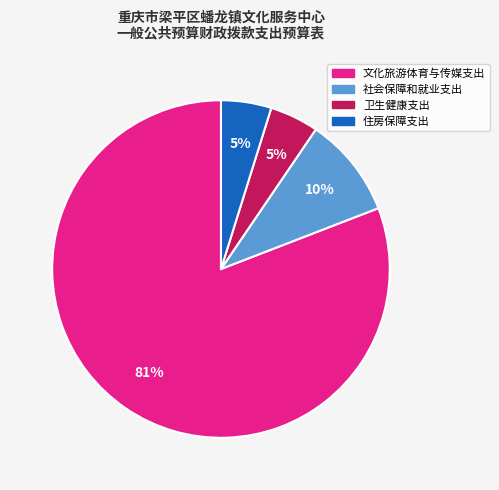

To the nearest percent, what is the difference between the 住房保障支出 and 社会保障和就业支出 slice percentages?

5%